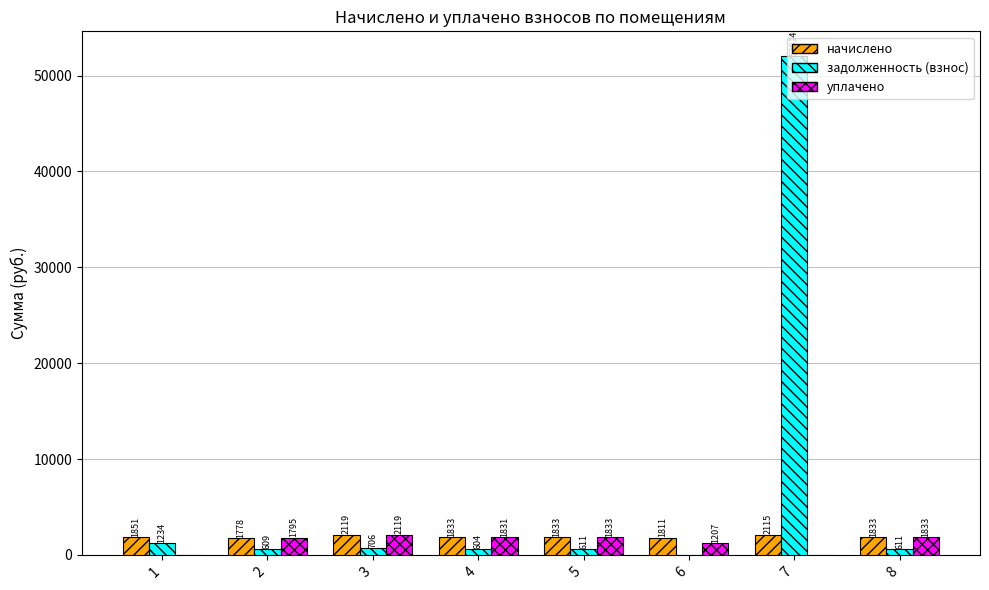

Which series has the largest total across all categories?

задолженность (взнос)